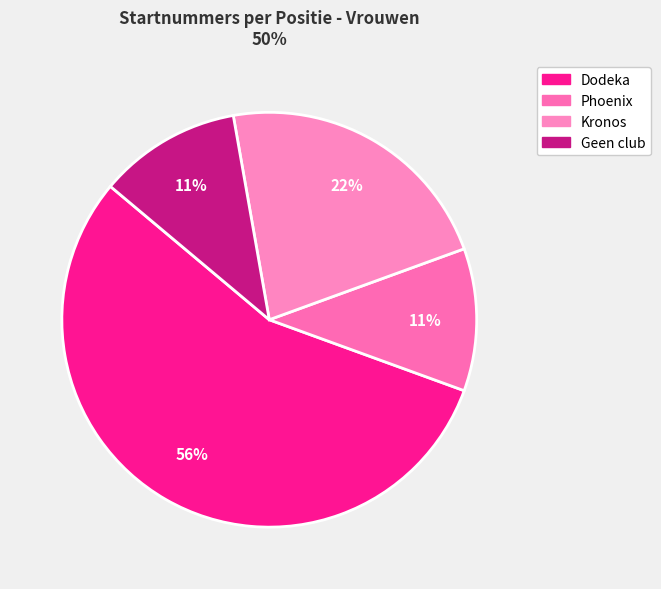

How many segments does this pie chart have?

4